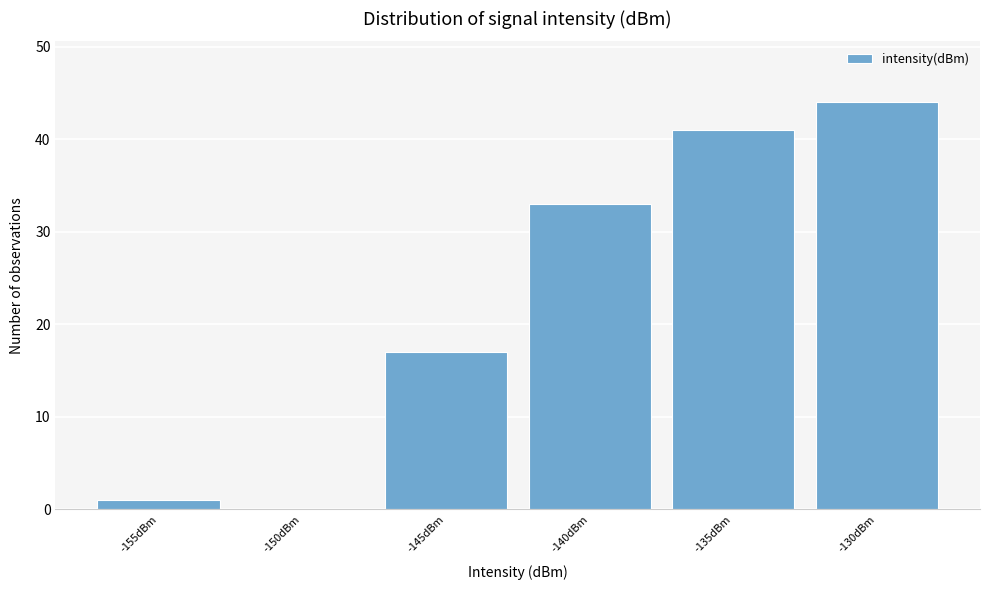

Reading right to left, extract all data points from this chart.

-130dBm=44	-135dBm=41	-140dBm=33	-145dBm=17	-150dBm=0	-155dBm=1